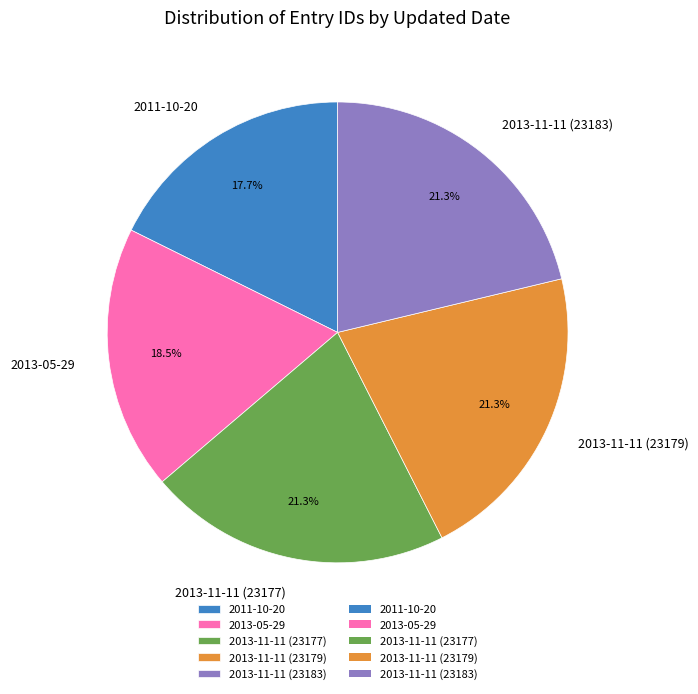

Combined, do 2013-05-29 and 2013-11-11 (23177) account for over 50%?

No